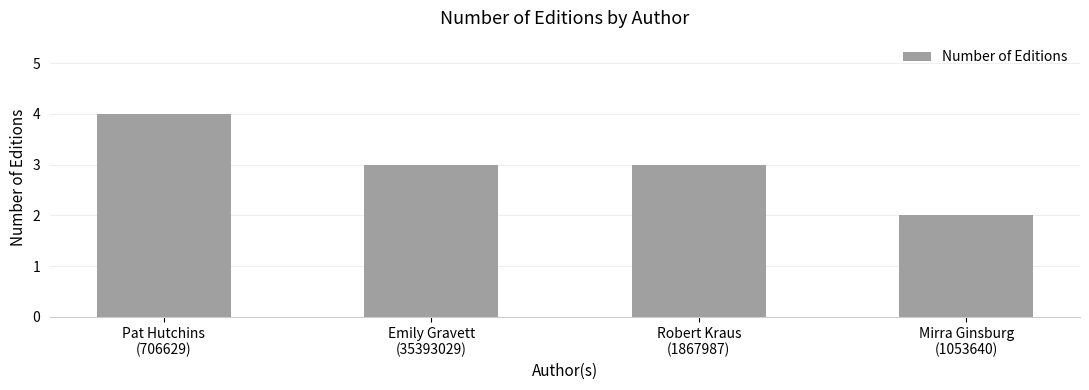

Where does the data first go above 3?

Pat Hutchins
(706629)